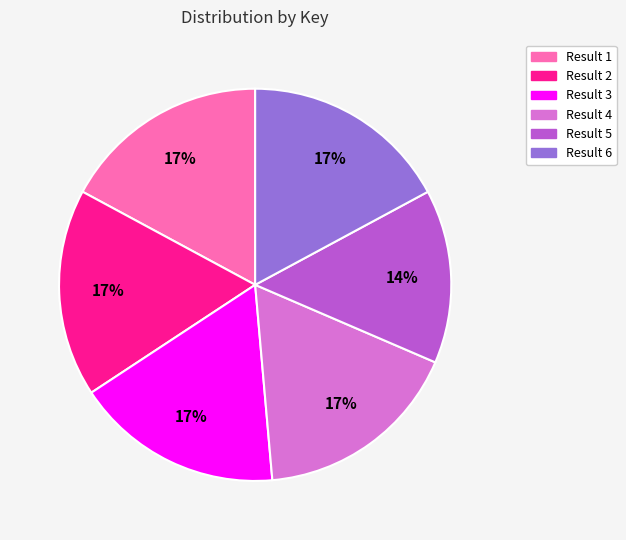

To the nearest percent, what percentage of the pie is Result 1?

17%